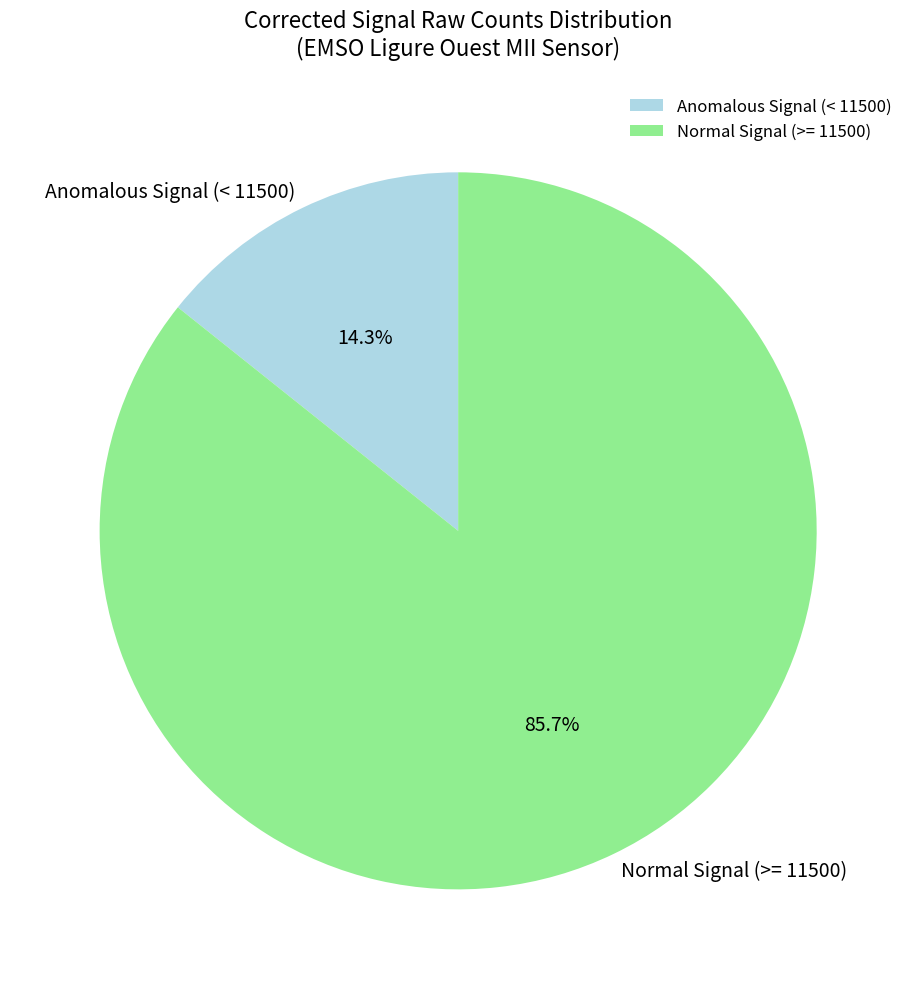

Between Normal Signal (>= 11500) and Anomalous Signal (< 11500), which is larger?

Normal Signal (>= 11500)